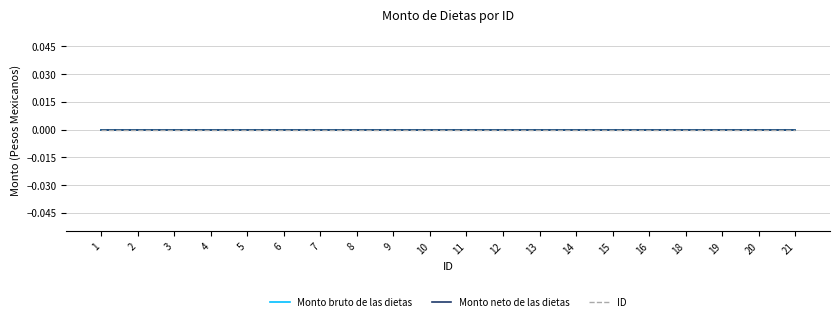

Reading left to right, extract all data points from this chart.

Monto bruto de las dietas: 1=0	2=0	3=0	4=0	5=0	6=0	7=0	8=0	9=0	10=0	11=0	12=0	13=0	14=0	15=0	16=0	18=0	19=0	20=0	21=0
Monto neto de las dietas: 1=0	2=0	3=0	4=0	5=0	6=0	7=0	8=0	9=0	10=0	11=0	12=0	13=0	14=0	15=0	16=0	18=0	19=0	20=0	21=0
ID: 1=1	2=2	3=3	4=4	5=5	6=6	7=7	8=8	9=9	10=10	11=11	12=12	13=13	14=14	15=15	16=16	18=18	19=19	20=20	21=21